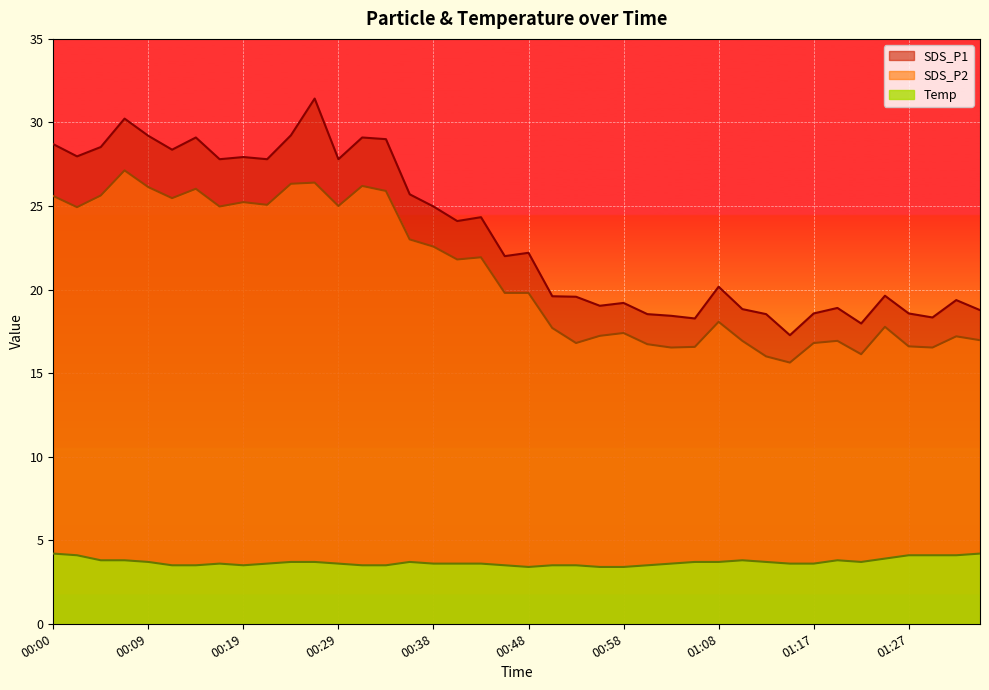

At which label is SDS_P1 closest to 24?

00:41